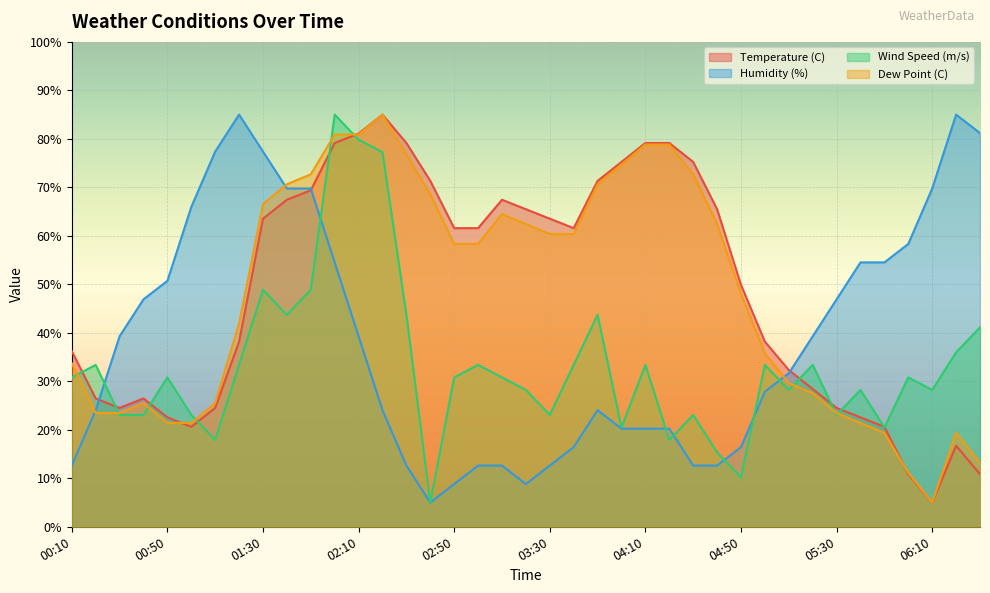

What is the difference between the second highest and second lowest values in the Dew Point (C) series?

69.7